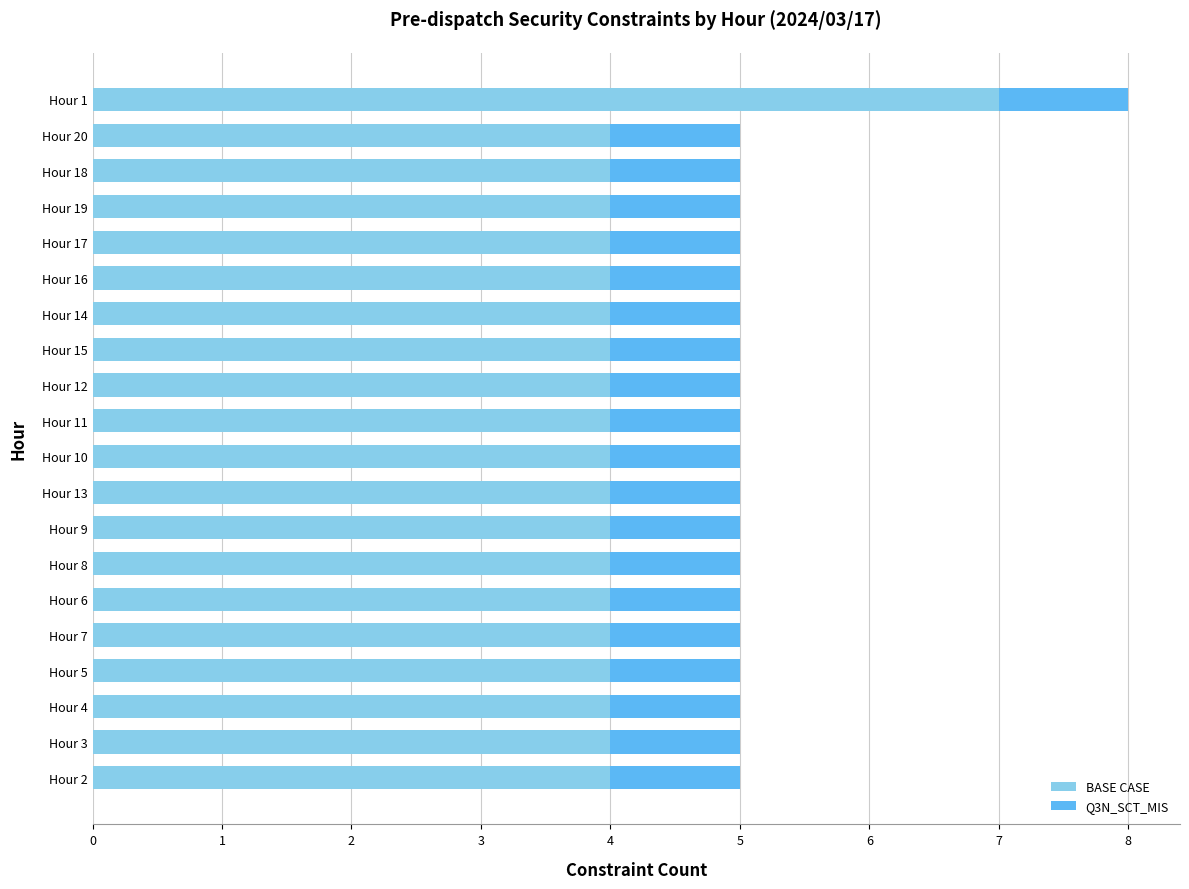

What is the total value across all series at Hour 20?

5